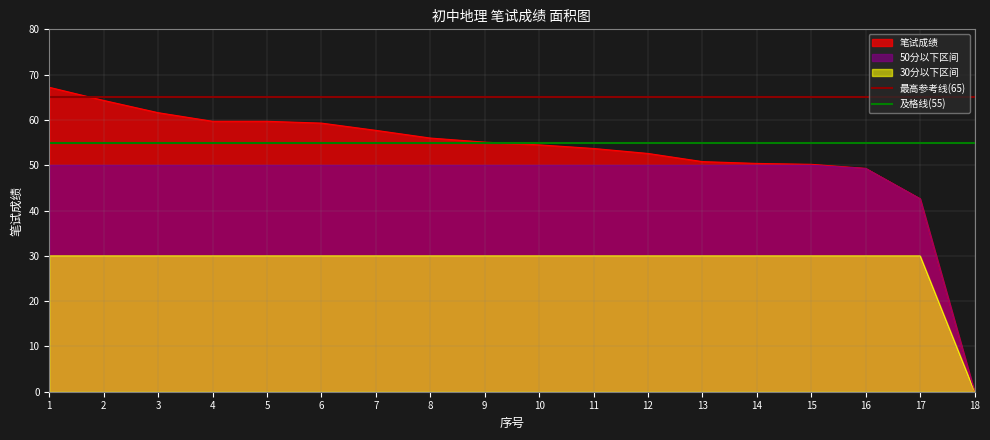

What is the value of the 最高参考线(65) point at the 2nd from the left?

65